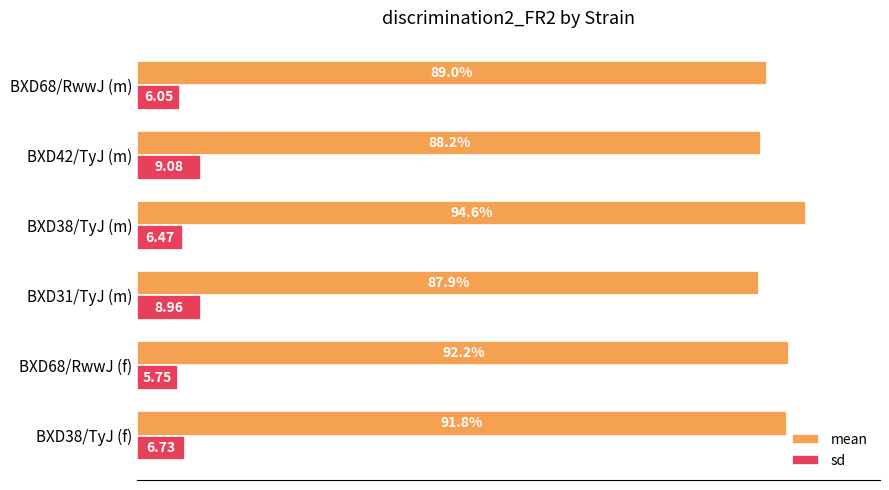

Which series has the widest spread of values?

mean